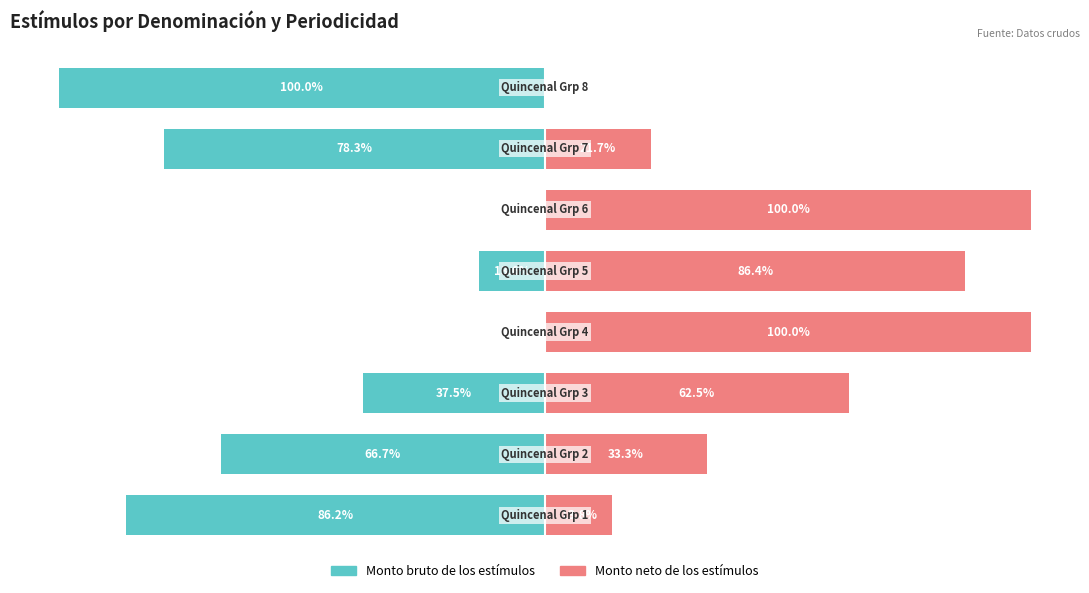

Does the chart contain stacked bars?

No